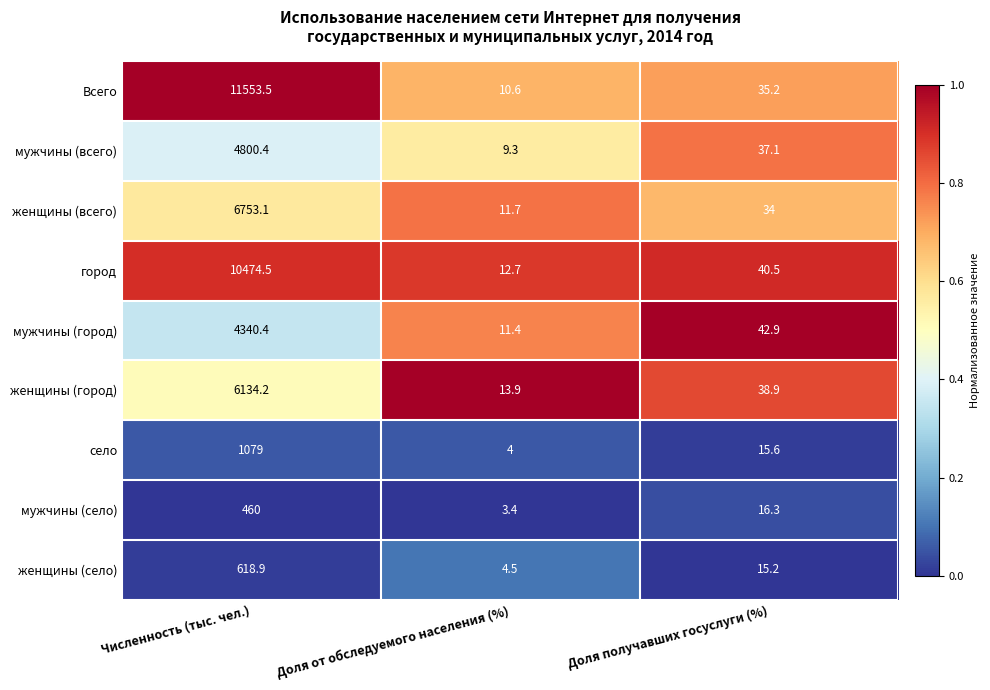

Rank the series by their maximum value, from lowest to highest.

мужчины (село), женщины (село), село, мужчины (город), мужчины (всего), женщины (город), женщины (всего), город, Всего